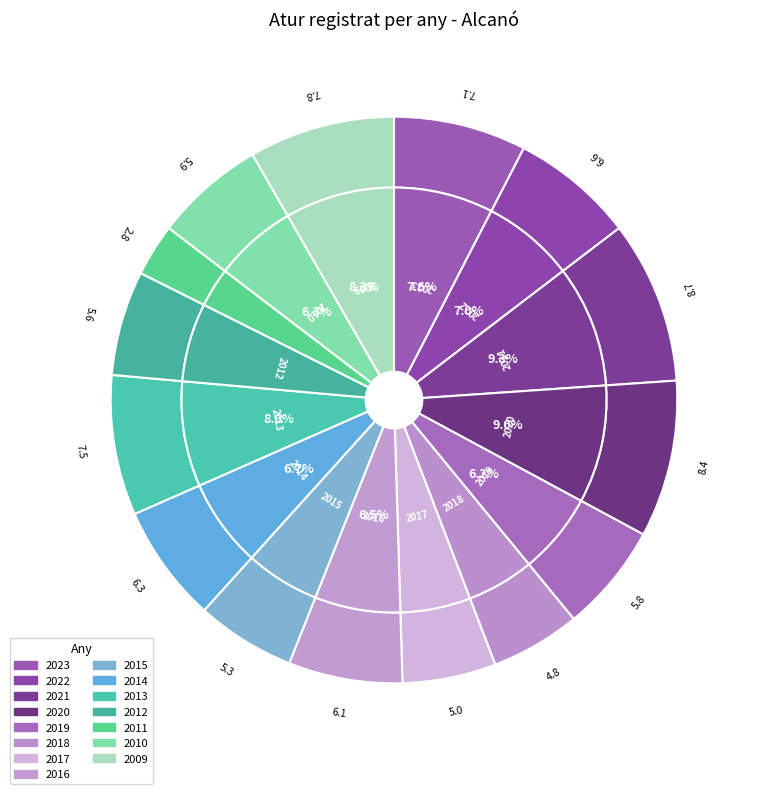

To the nearest percent, what is the combined percentage of 2017 and 2015?

11%